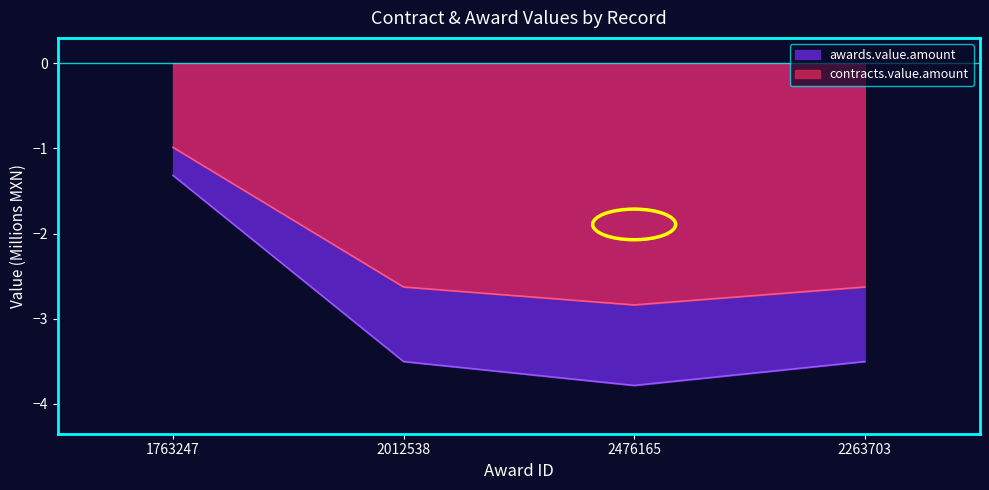

Rank the series by their maximum value, from highest to lowest.

awards.value.amount, contracts.value.amount